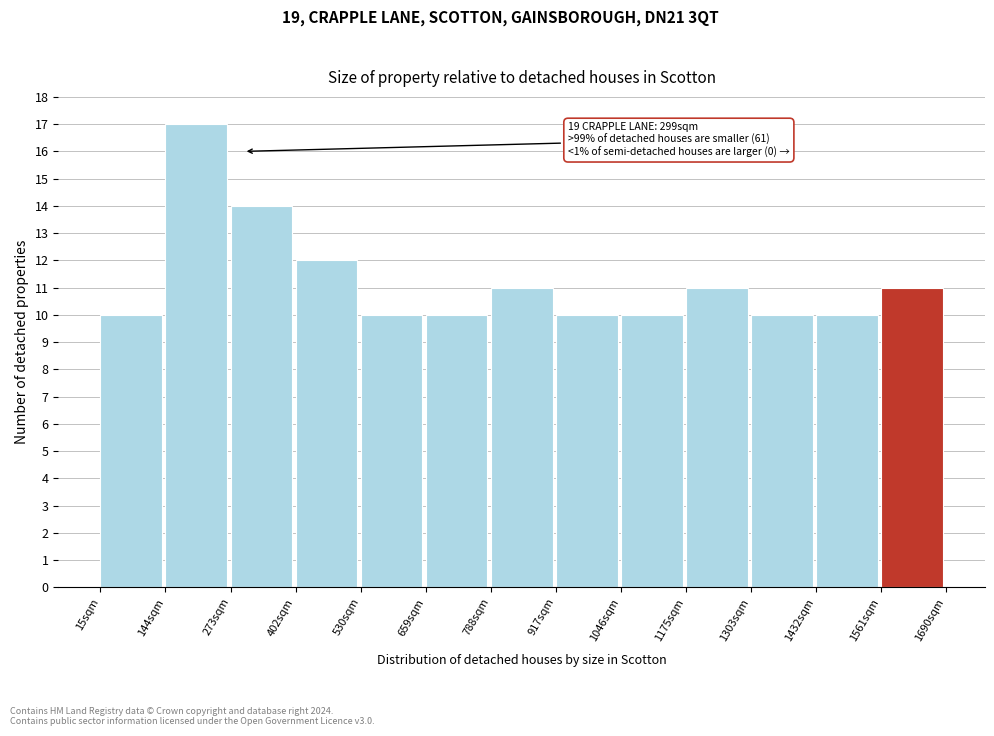

Over which range of the x-axis is the bar tallest?

140 to 280